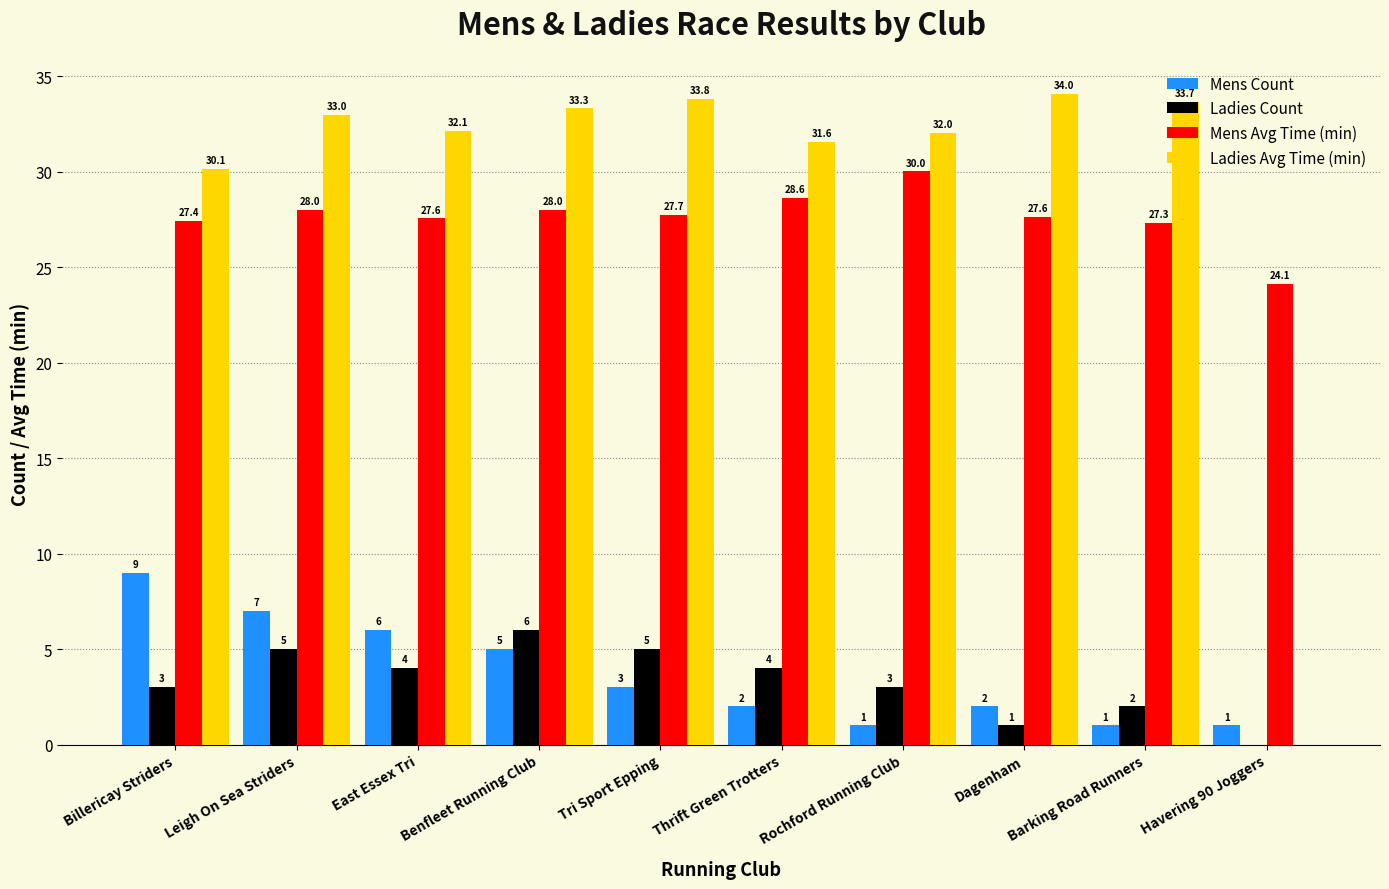

How many values in Ladies Count are above zero?

9